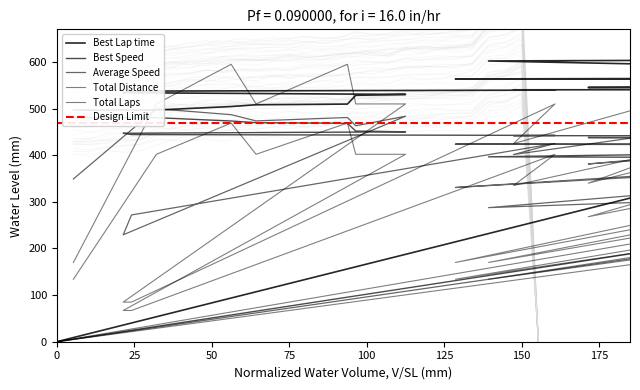

Which category has the highest value in the Total Laps series?

3